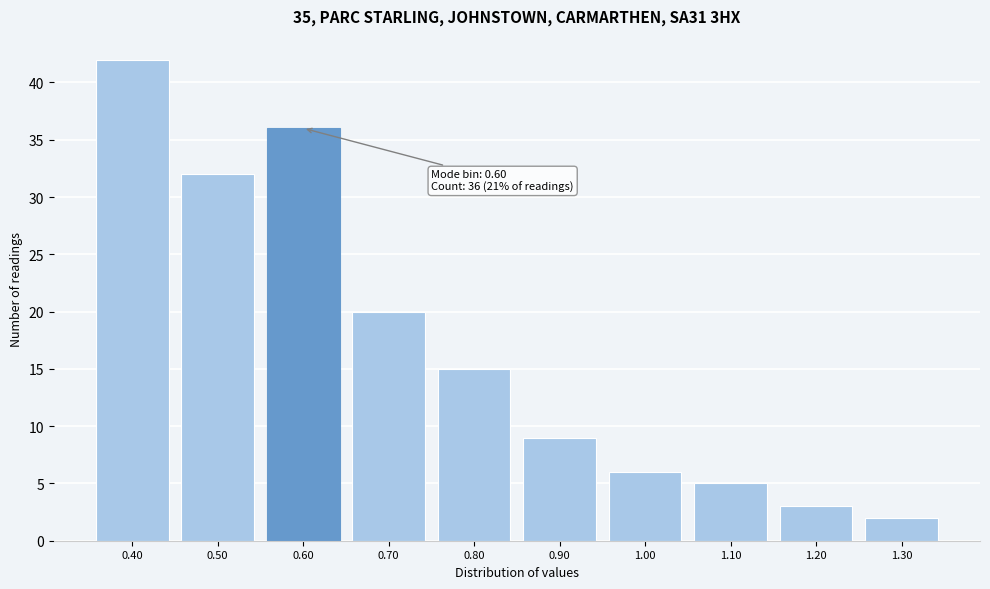

Which range on the x-axis has the tallest bar?

0.35 to 0.45